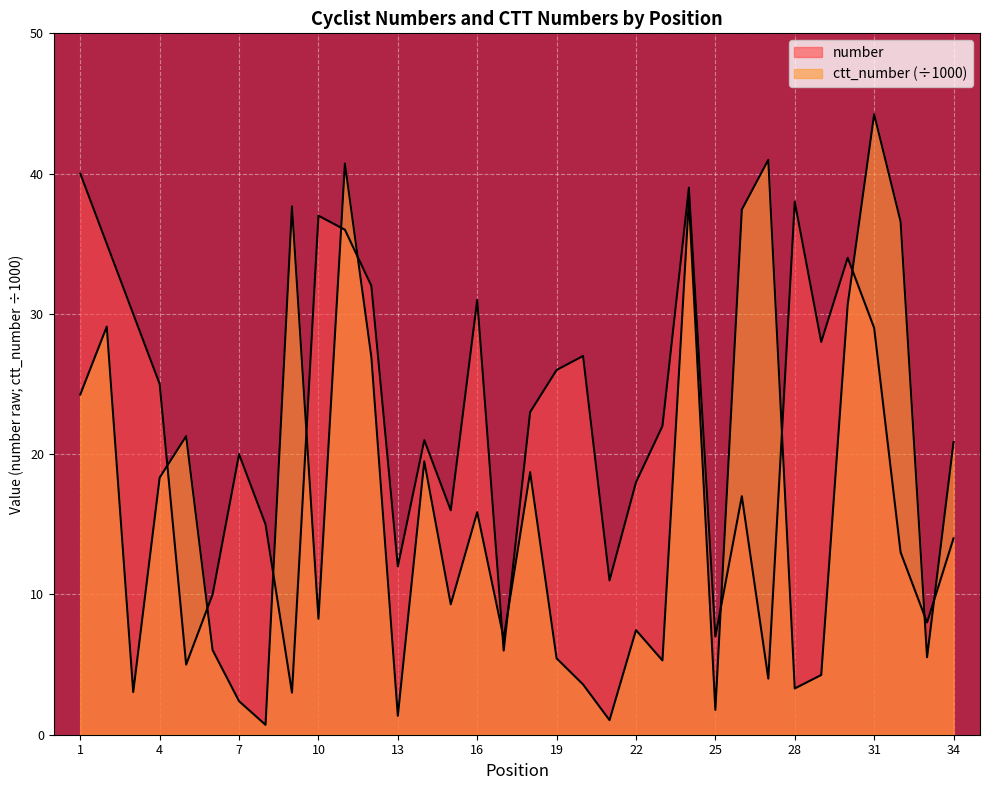

What is the average value of the ctt_number series?

17.0